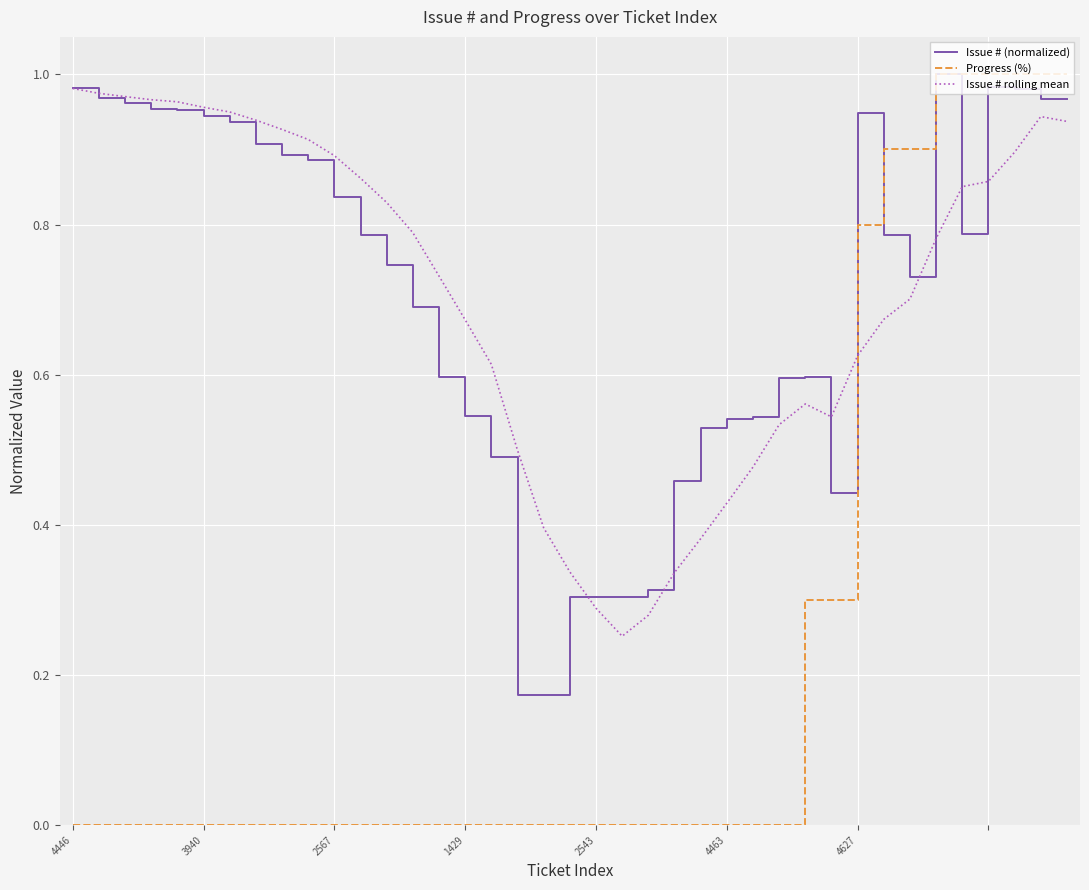

Reading right to left, transcribe all the data shown in this chart.

Issue # (normalized): 1.0	1.0	1.0	1.0	0.8	1.0	0.7	0.8	0.9	0.4	0.6	0.6	0.5	0.5	0.5	0.5	0.3	0.3	0.3	0.3	0.2	0.2	0.5	0.5	0.6	0.7	0.7	0.8	0.8	0.9	0.9	0.9	0.9	0.9	1.0	1.0	1.0	1.0	1.0
Progress (%): 1.0	1.0	1.0	1.0	1.0	1.0	0.9	0.9	0.8	0.3	0.3	0.0	0.0	0.0	0.0	0.0	0.0	0.0	0.0	0.0	0.0	0.0	0.0	0.0	0.0	0.0	0.0	0.0	0.0	0.0	0.0	0.0	0.0	0.0	0.0	0.0	0.0	0.0	0.0
Issue # rolling mean: 0.9	0.9	0.9	0.9	0.9	0.8	0.7	0.7	0.6	0.5	0.6	0.5	0.5	0.4	0.4	0.3	0.3	0.3	0.3	0.3	0.4	0.5	0.6	0.7	0.7	0.8	0.8	0.9	0.9	0.9	0.9	0.9	0.9	1.0	1.0	1.0	1.0	1.0	1.0